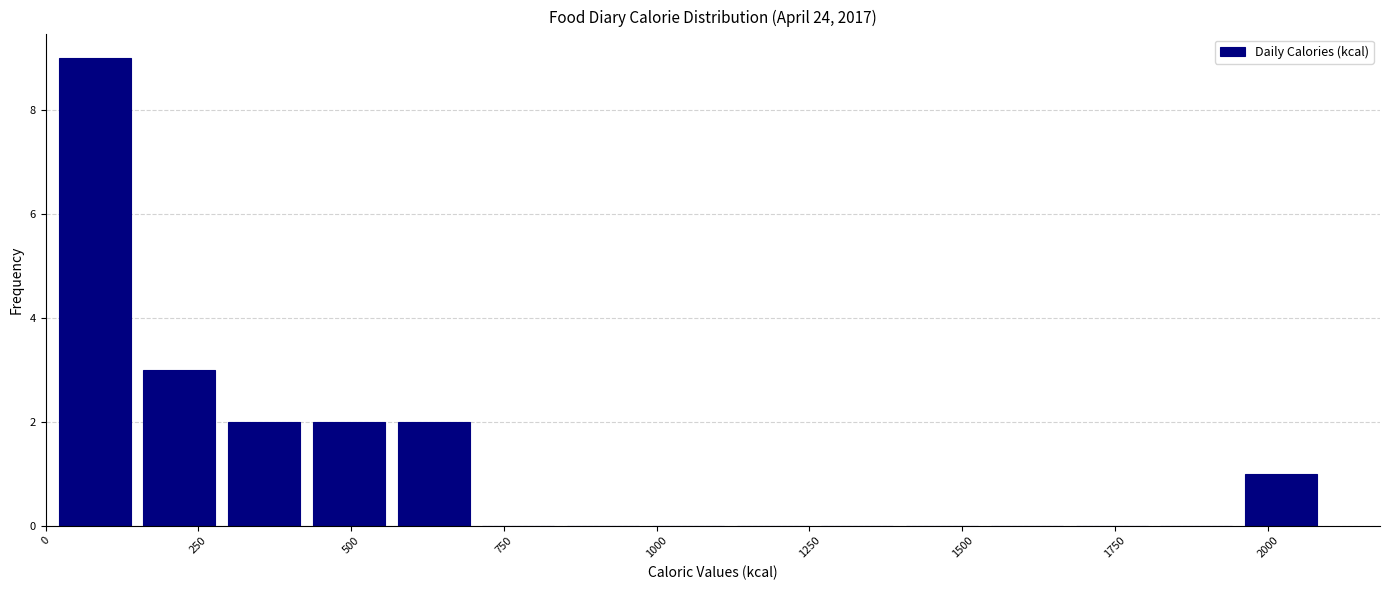

Around what value on the x-axis is the tallest bar? Give the approximate position of its centre, as read against the axis.

100